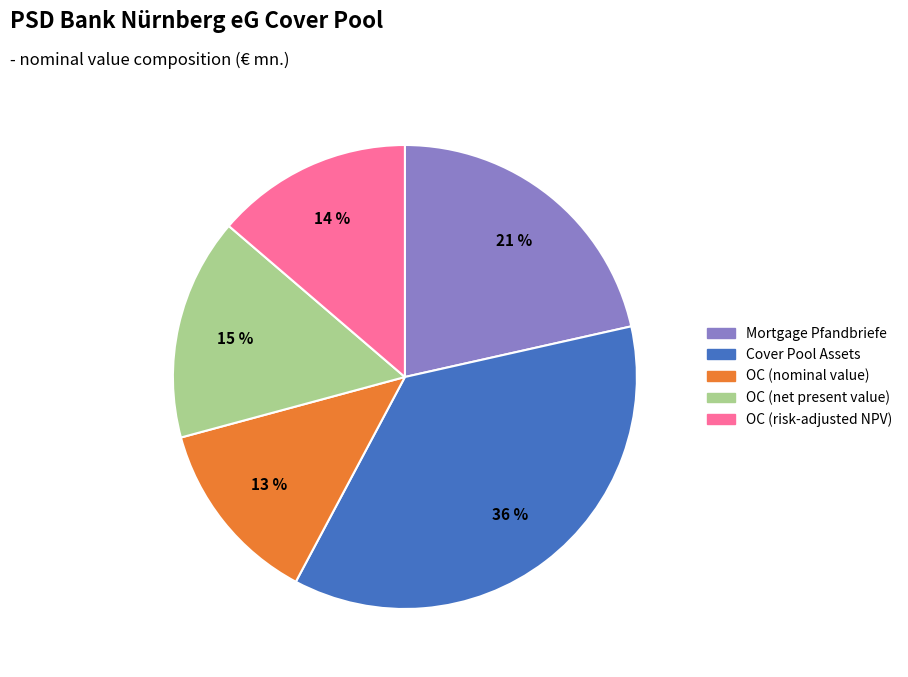

Is there a majority slice in this chart?

No